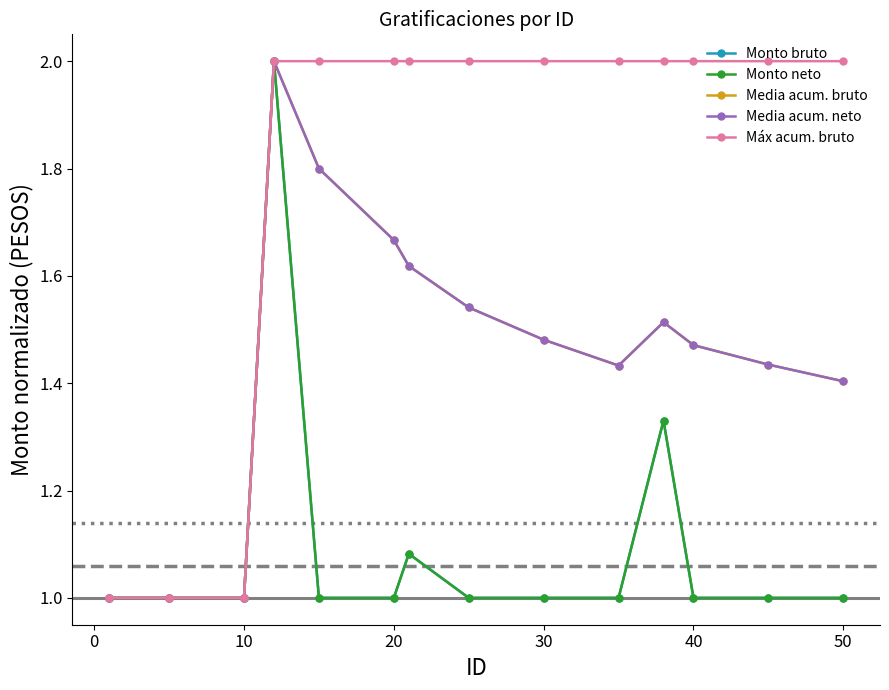

True or false: Máx acum. bruto has more than 1 points higher than both neighbors.

False